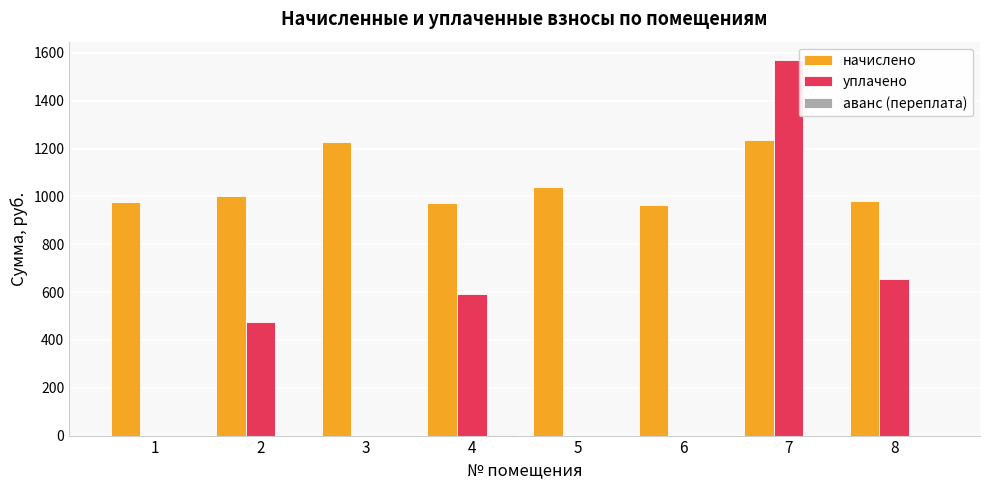

How many groups of bars are there?

8